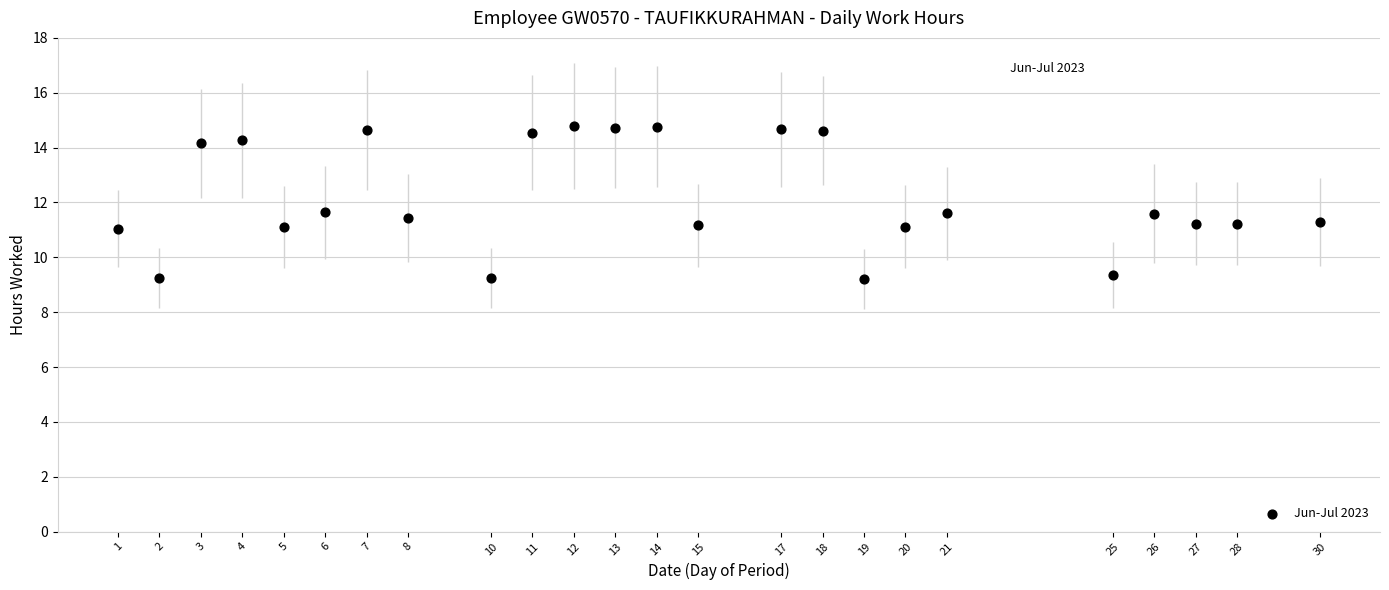

What is the range of Y values (max minus min)?

5.6